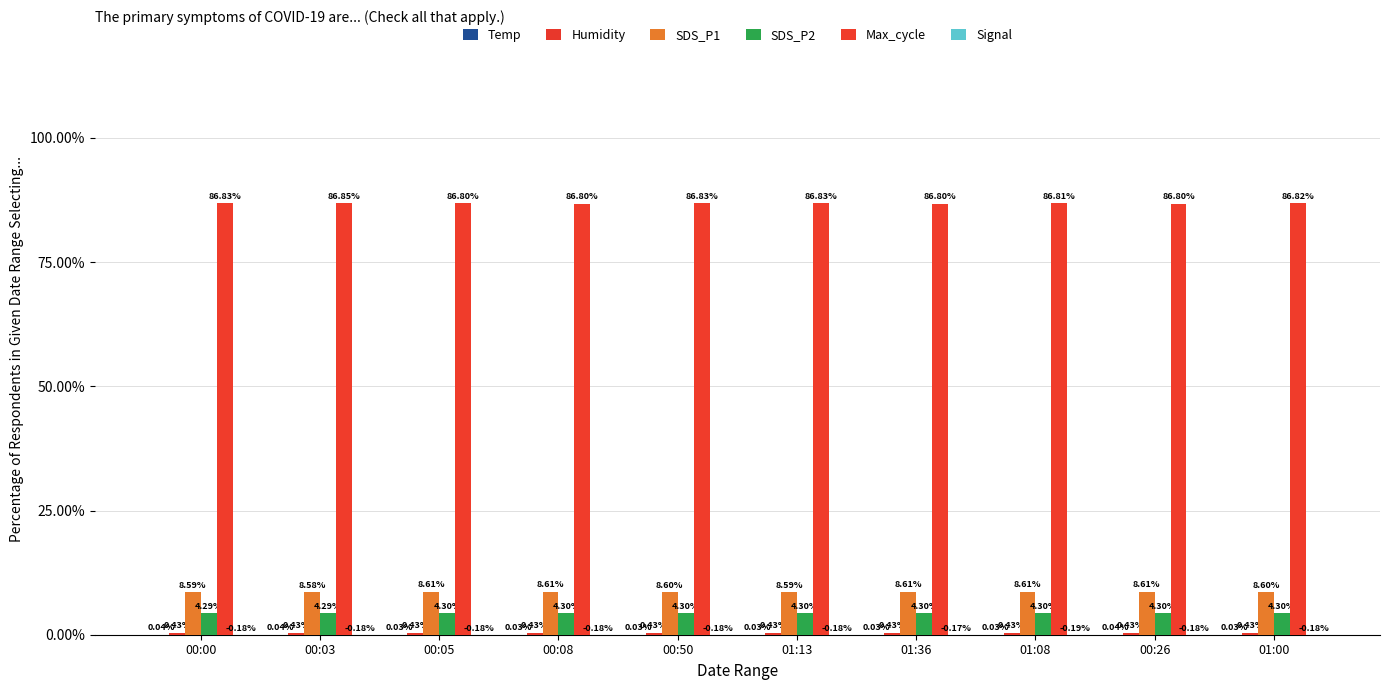

What is the sum of all Max_cycle values?

868.2